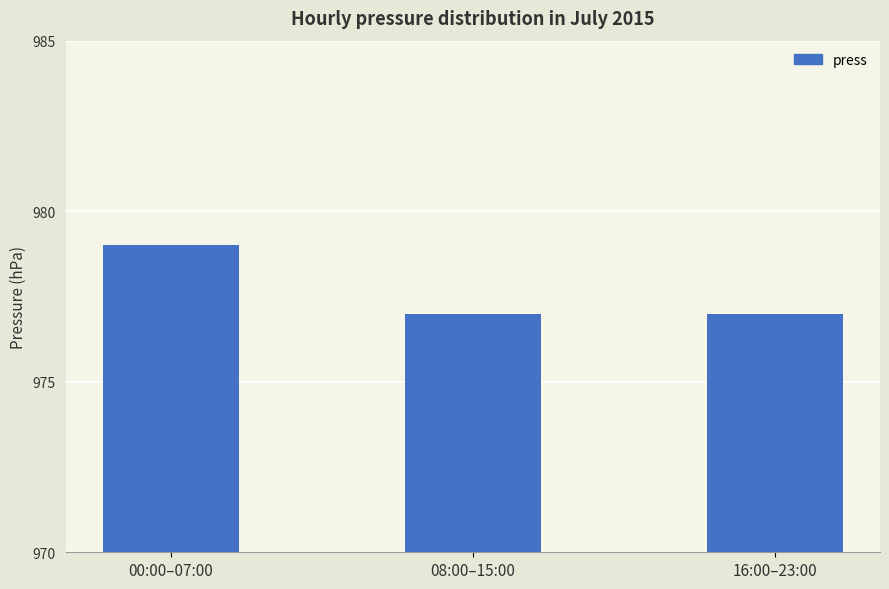

What is the smallest value displayed?

977